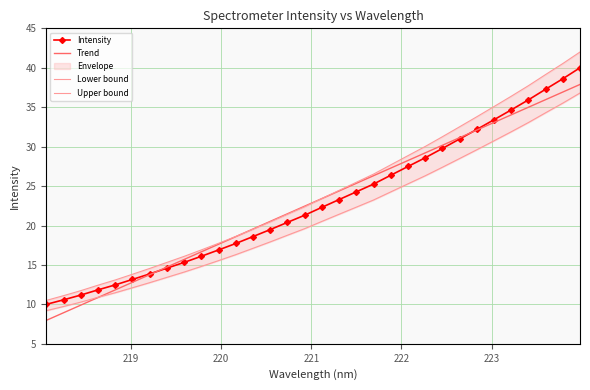

What is the lowest value of the Trend series?

8.0